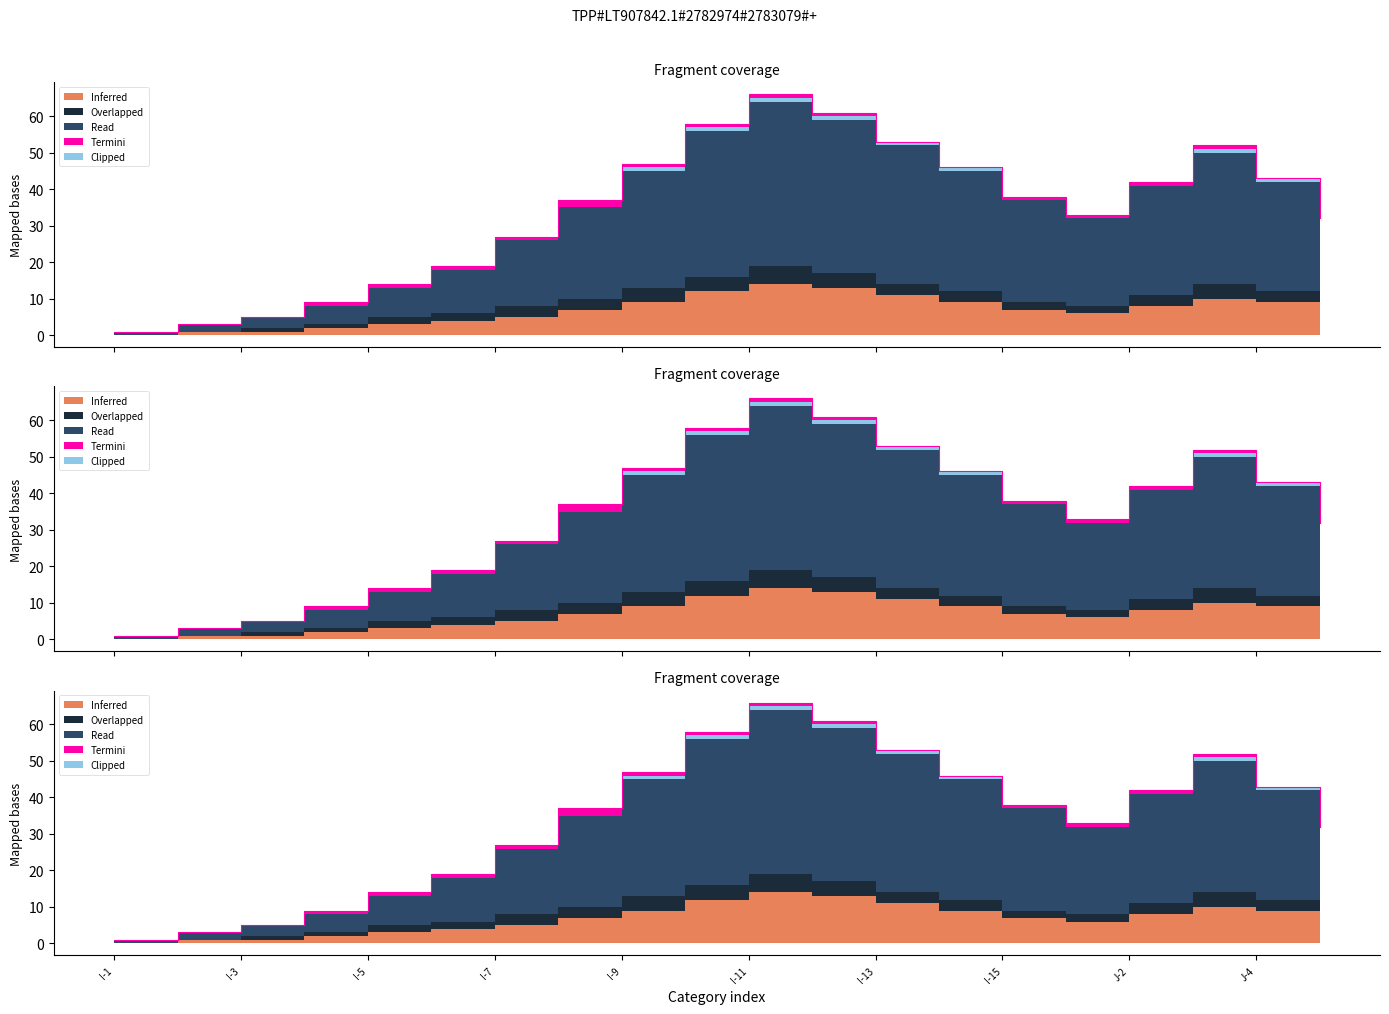

At J-2, list the series in order from largest to smallest.

Read, Inferred, Overlapped, Termini, Clipped